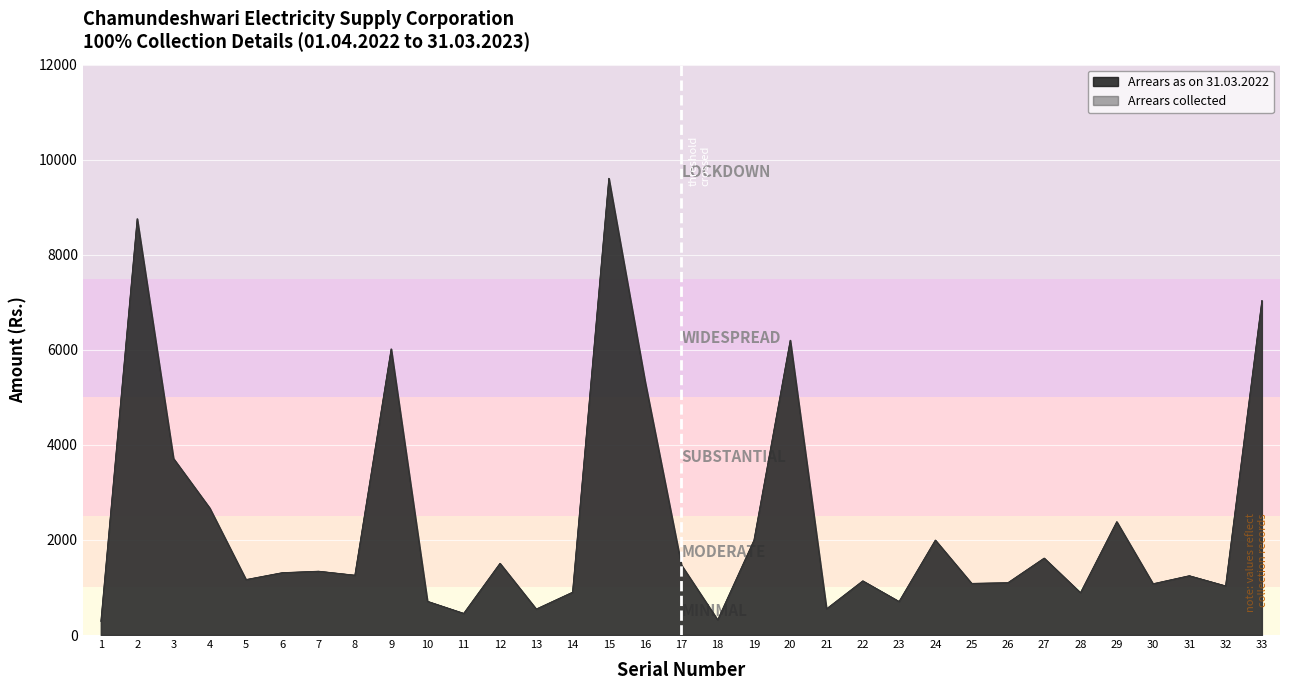

In Arrears collected, how many points are lower than both neighbors (excluding endpoints)?

11